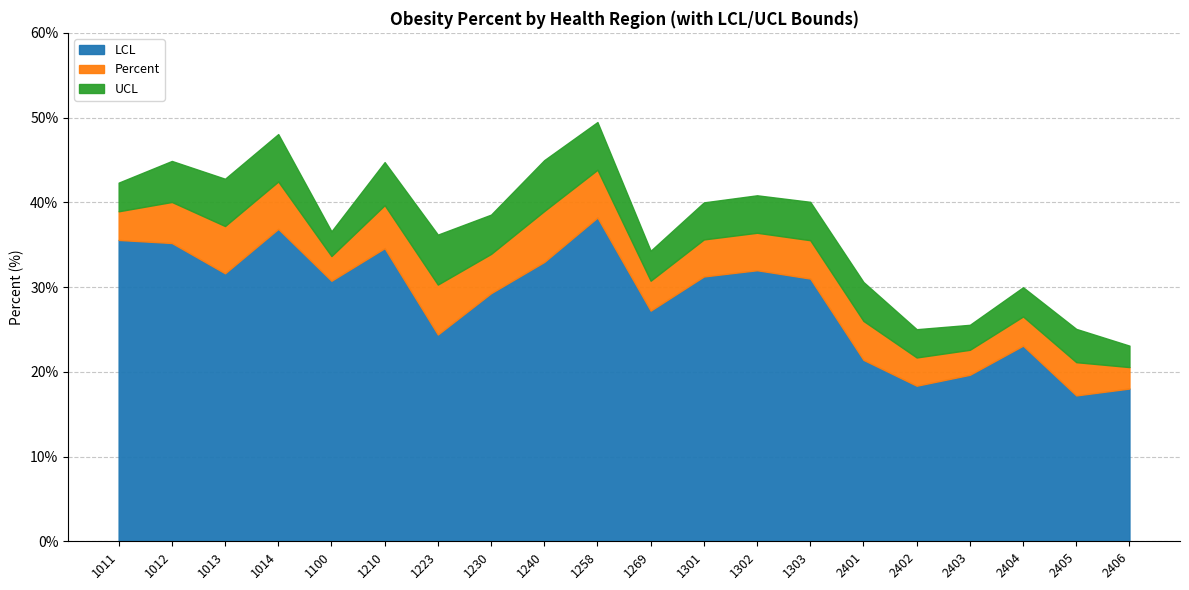

True or false: UCL and Percent cross at least once.

False